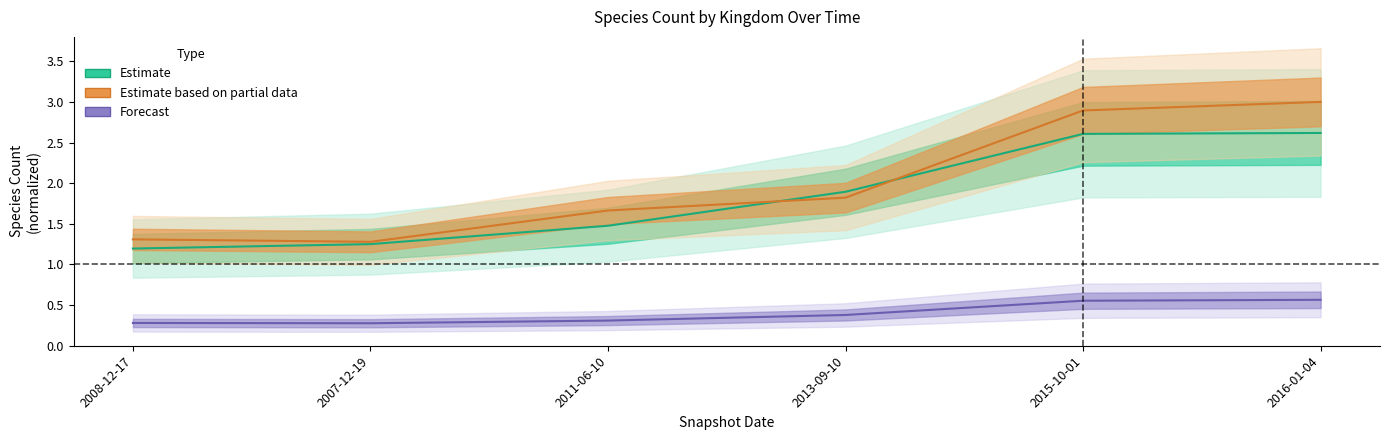

Rank the categories by kingdom_1 value from lowest to highest.

2008-12-17, 2007-12-19, 2011-06-10, 2013-09-10, 2015-10-01, 2016-01-04